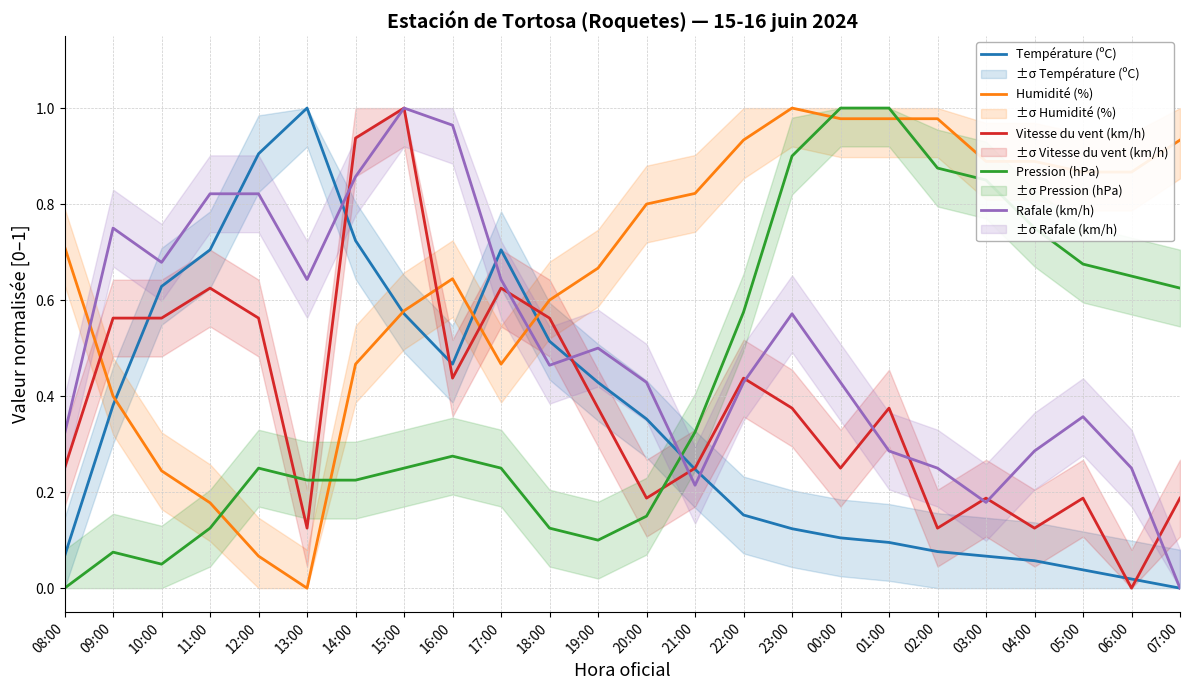

Is the value of Rafale (km/h) at 12:00 greater than the value of Pression (hPa) at 06:00?

Yes